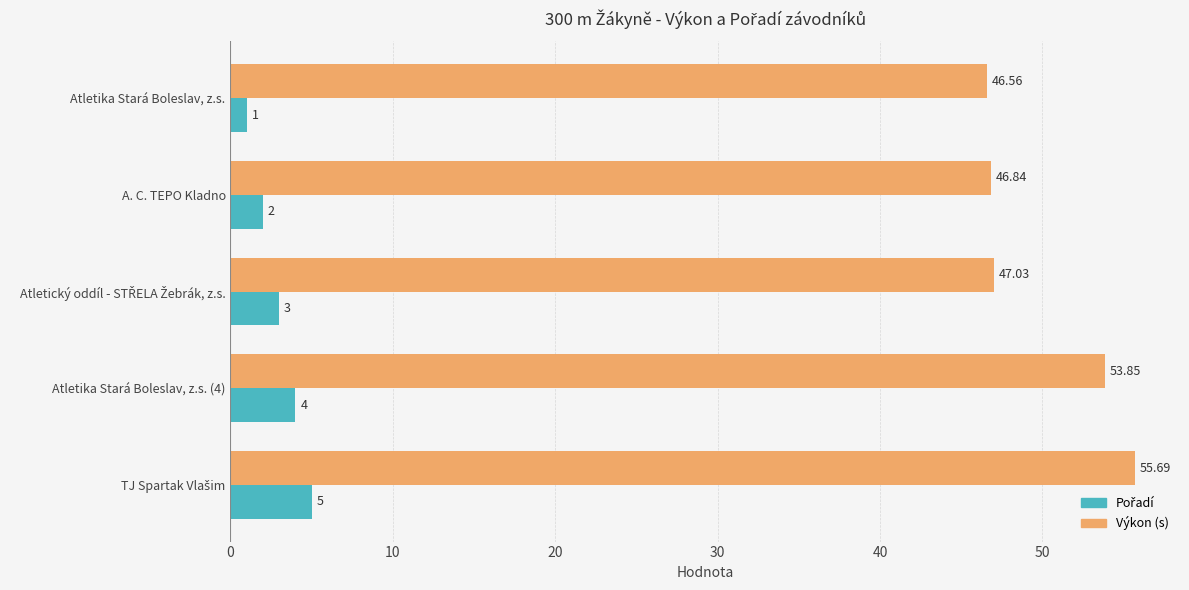

Which series has the largest total across all categories?

Výkon (s)